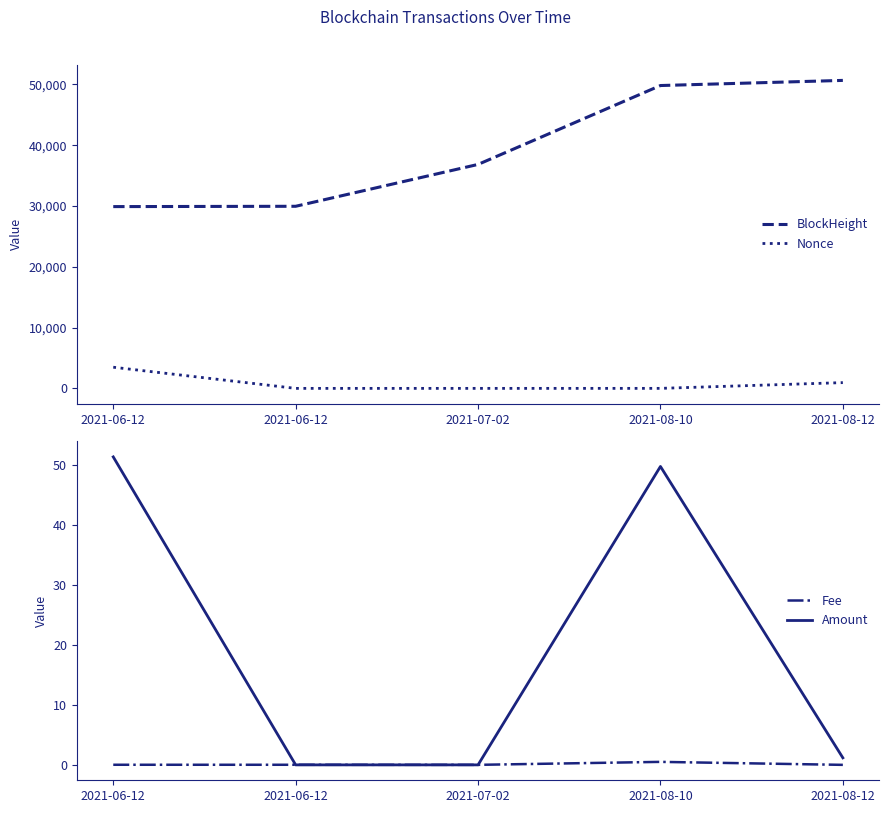

Which has a higher value, 2021-07-02 or 2021-08-12?

2021-08-12